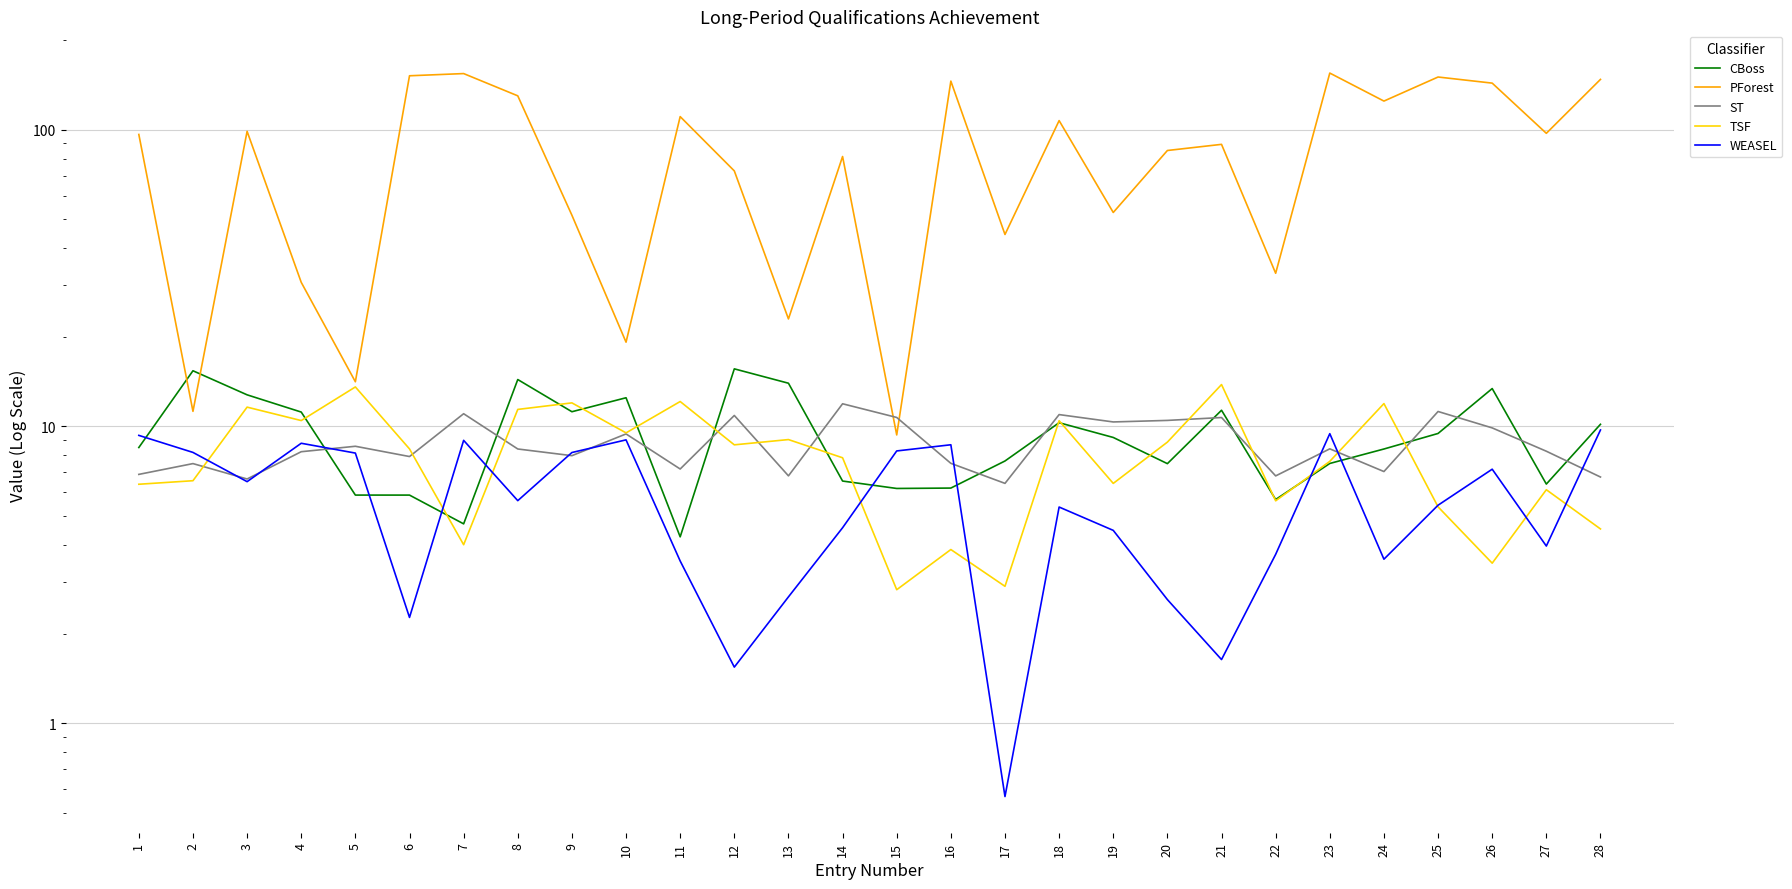

At which label is ST closest to 9?

5